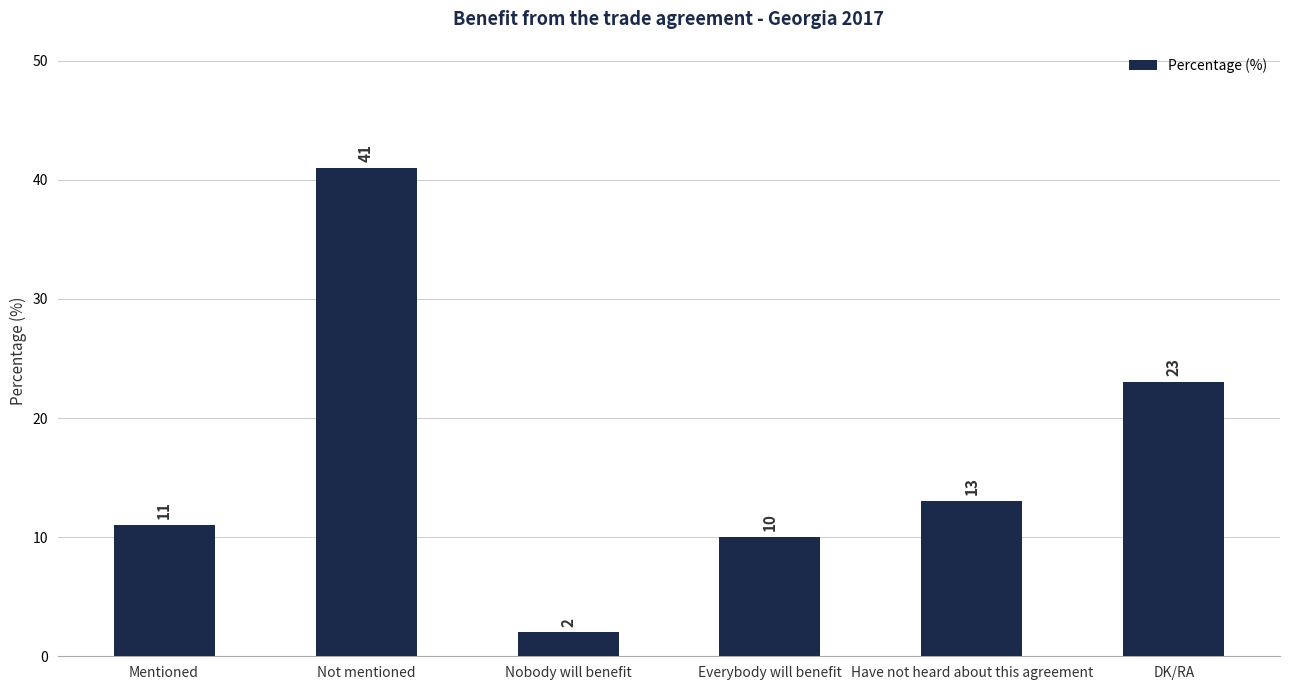

Which category has the lowest value across all series?

Nobody will benefit